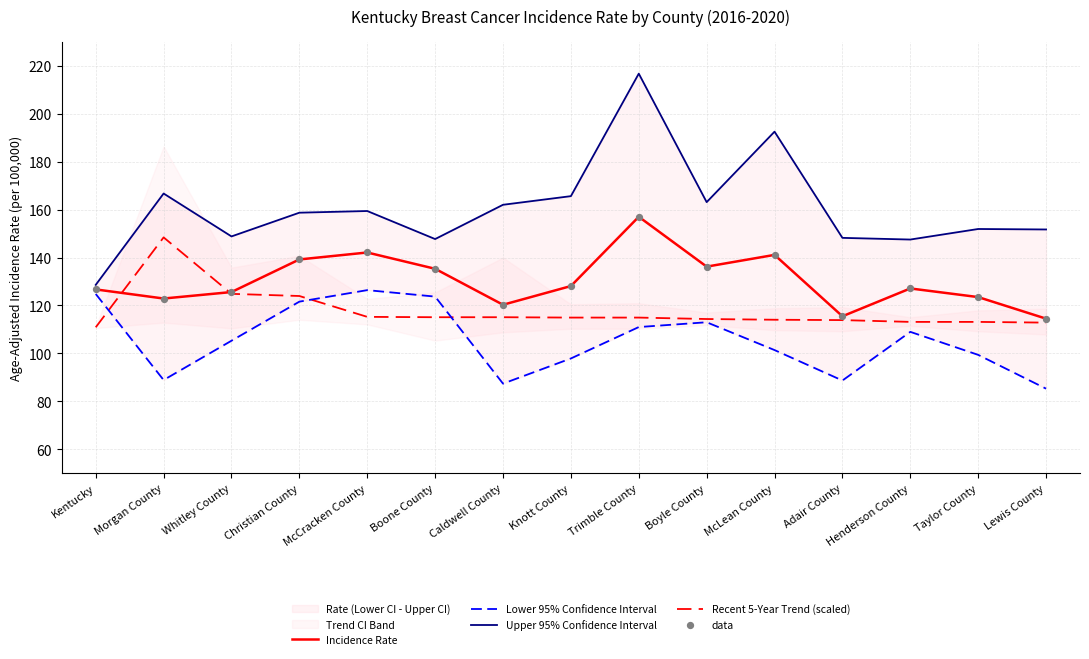

At how many categories does at least one series exceed 141?

14